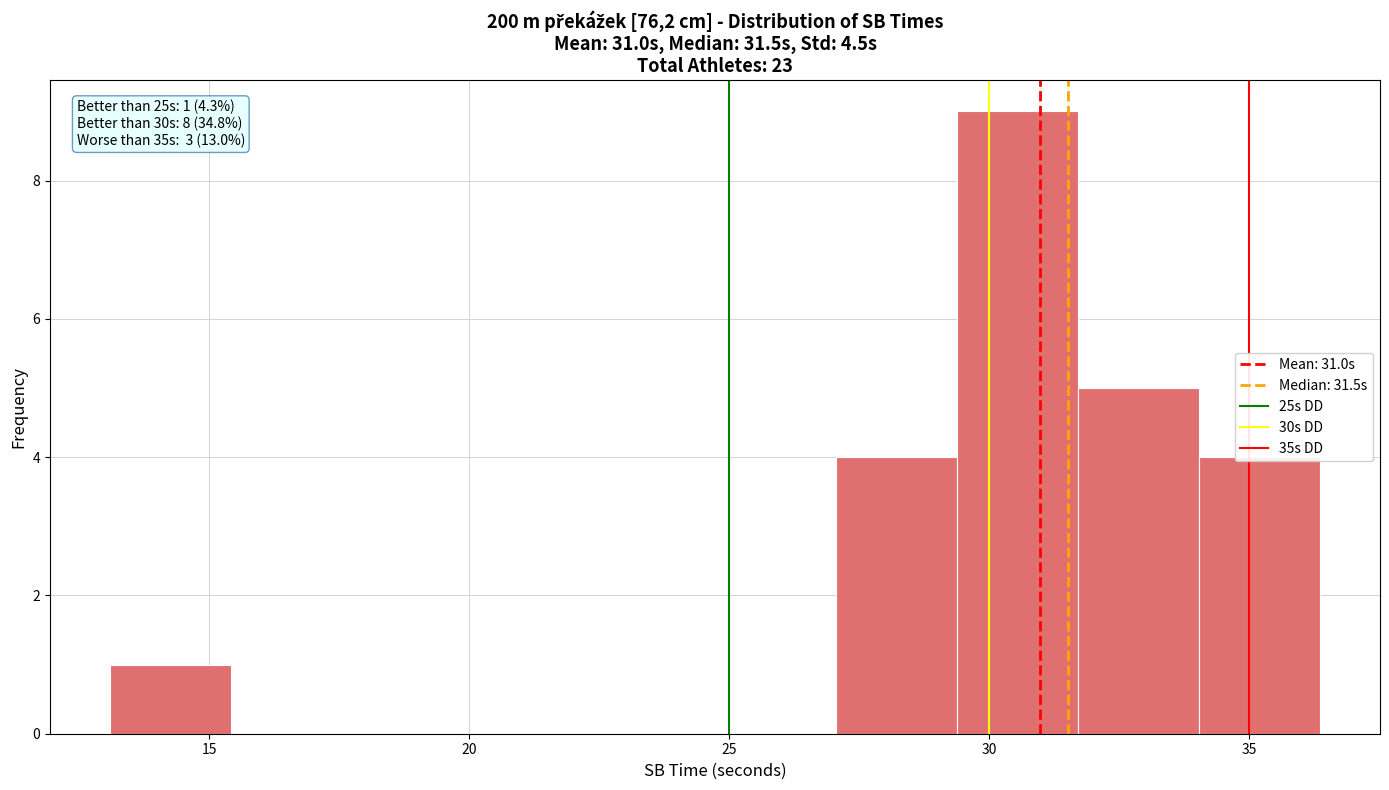

Which range on the x-axis has the tallest bar?

29.5 to 31.5